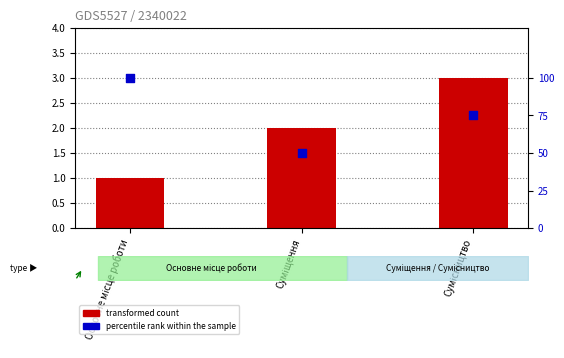

Which series has the widest spread of Y values?

percentile rank within the sample